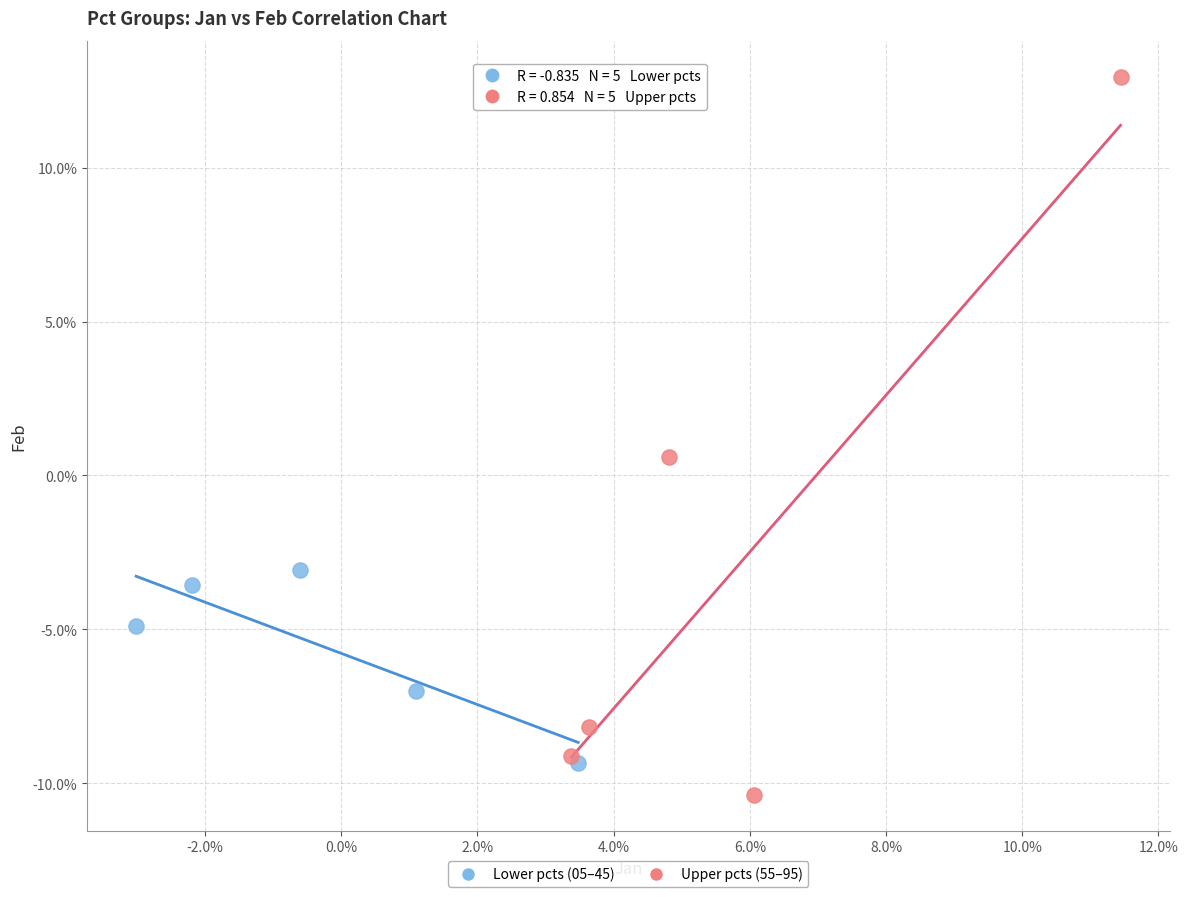

What are all the series names shown in the legend?

Lower pcts (05–45), Upper pcts (55–95)